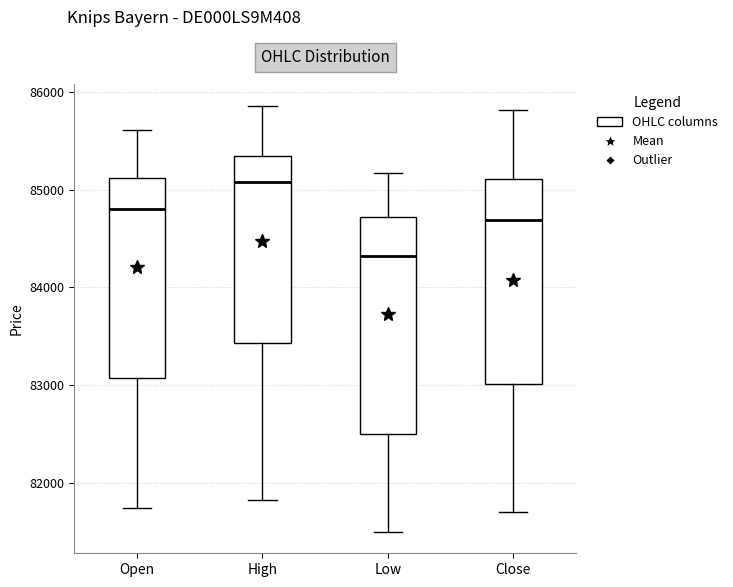

Reading left to right, transcribe this box plot: for each box, give where its median line is, the range the box spans, and where its two whiskers end, as read against the y-axis. The values are not printed on the chart, so give them approximately, as read against the axis.

Open: median 84800, box 83100 to 85100, whiskers 81700 to 85600
High: median 85100, box 83400 to 85300, whiskers 81800 to 85900
Low: median 84300, box 82500 to 84700, whiskers 81500 to 85200
Close: median 84700, box 83000 to 85100, whiskers 81700 to 85800